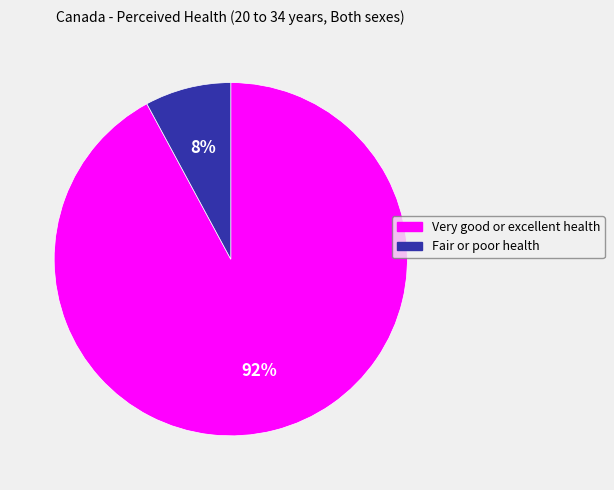

Which category has the biggest portion of the pie?

Very good or excellent health